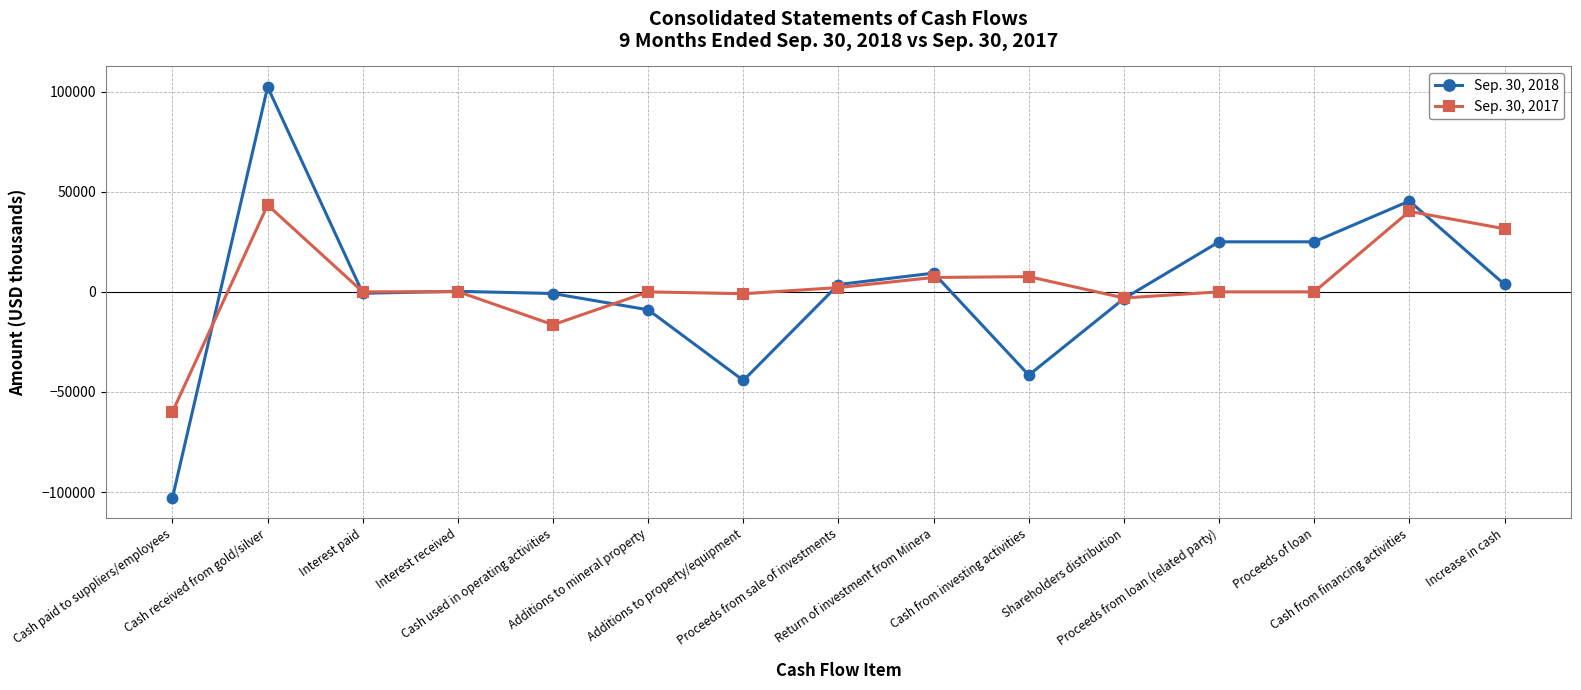

Rank the series by their maximum value, from highest to lowest.

Sep. 30, 2018, Sep. 30, 2017